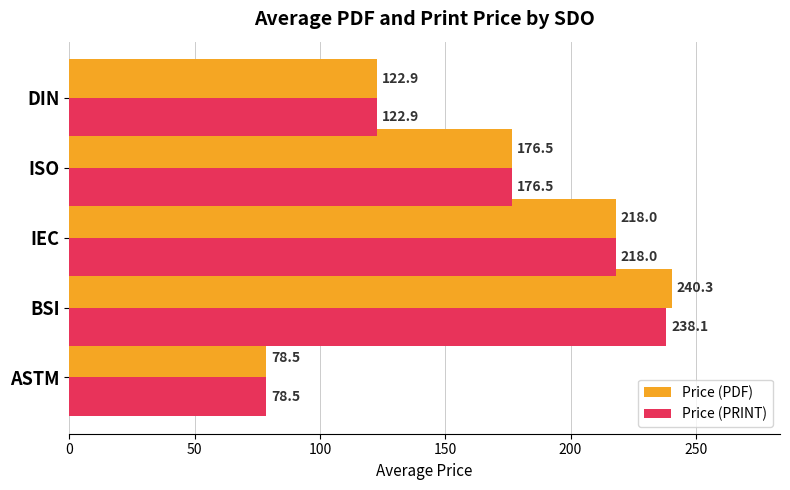

At how many categories does at least one series exceed 151?

3